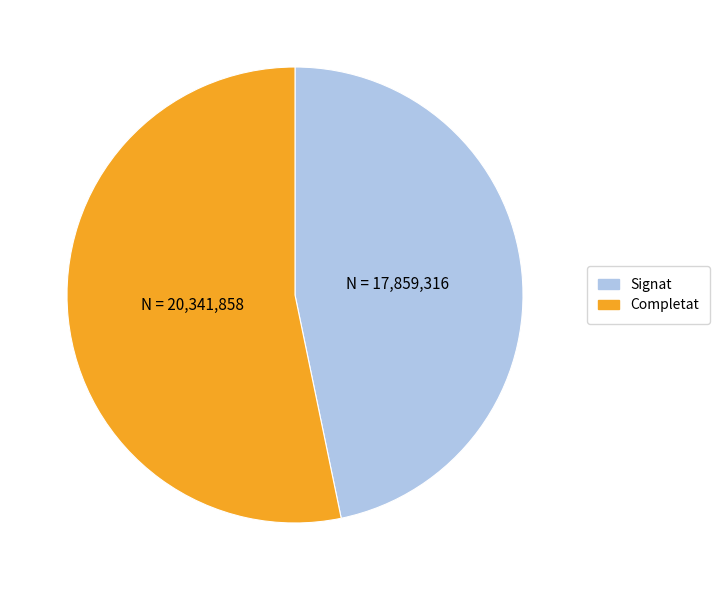

How many slices are in this pie chart?

2